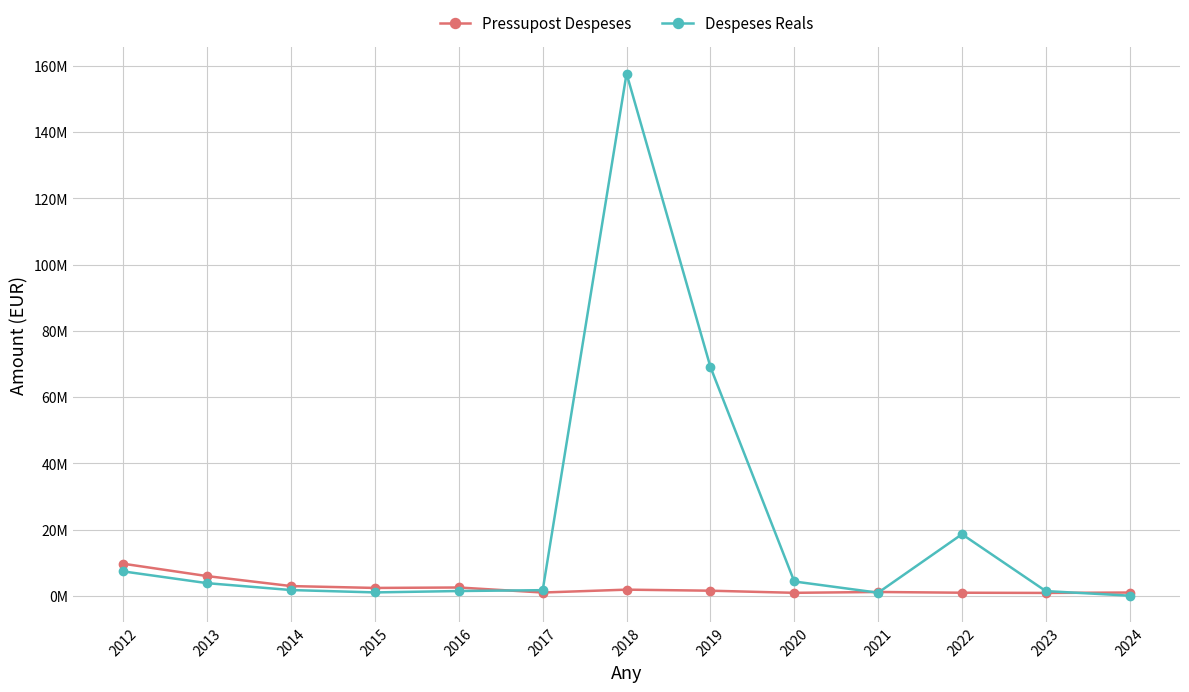

What is the sum of all Pressupost Despeses values?

33169159.0